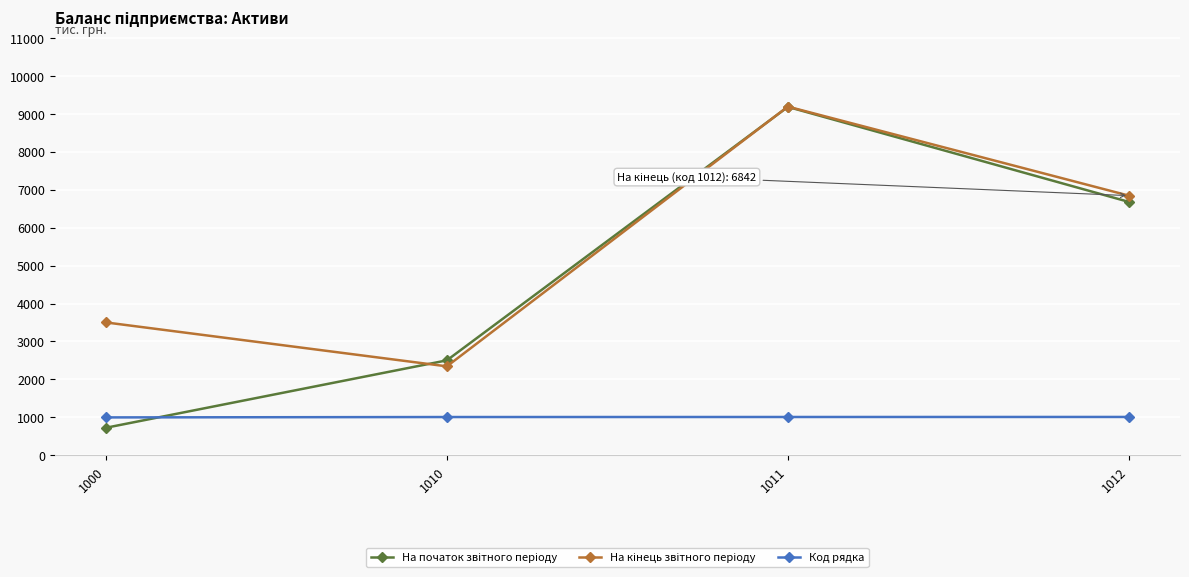

The value of Код рядка at 1000 is 507. True or false?

False